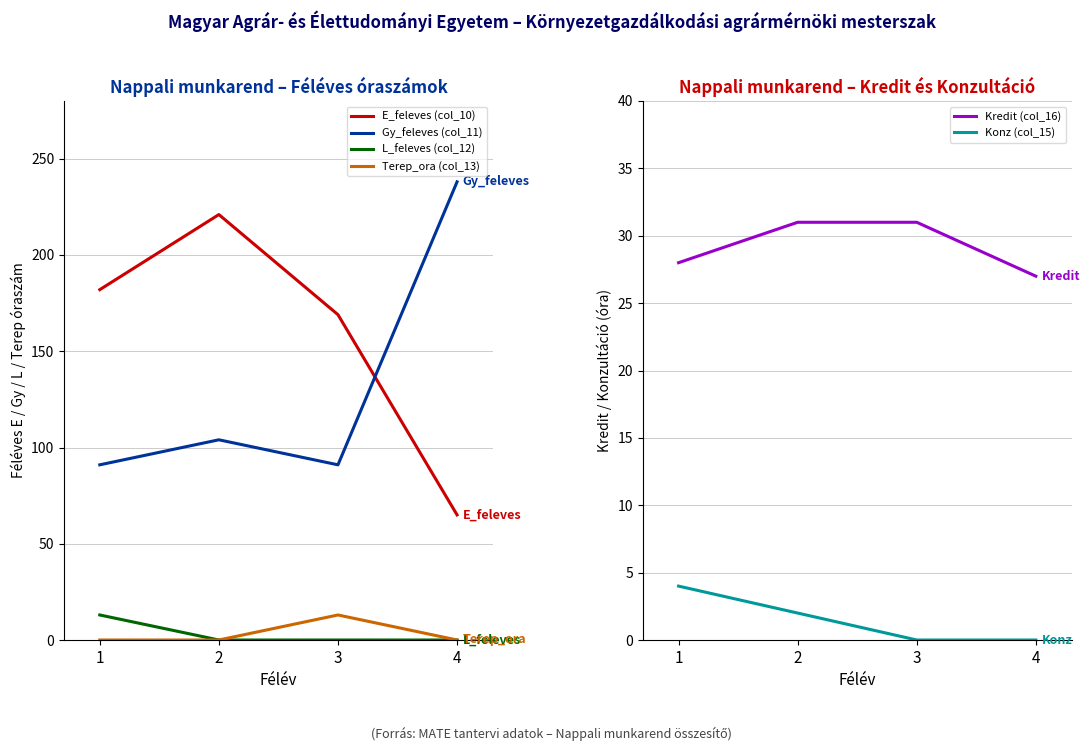

True or false: L_feleves (col_12) has a value of 7 at 4.

False